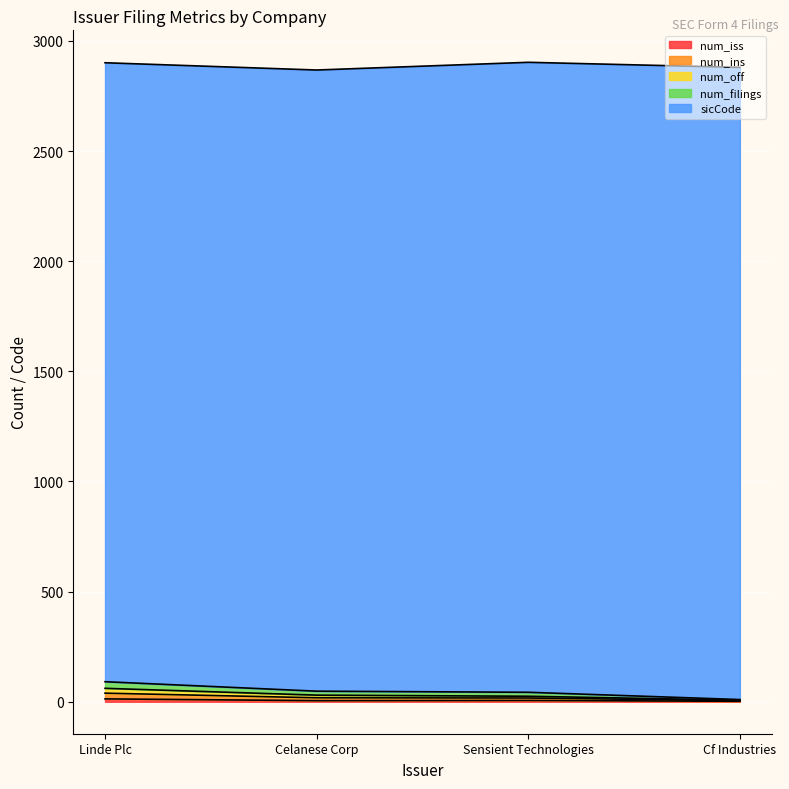

True or false: num_ins and num_iss intersect in this chart.

False